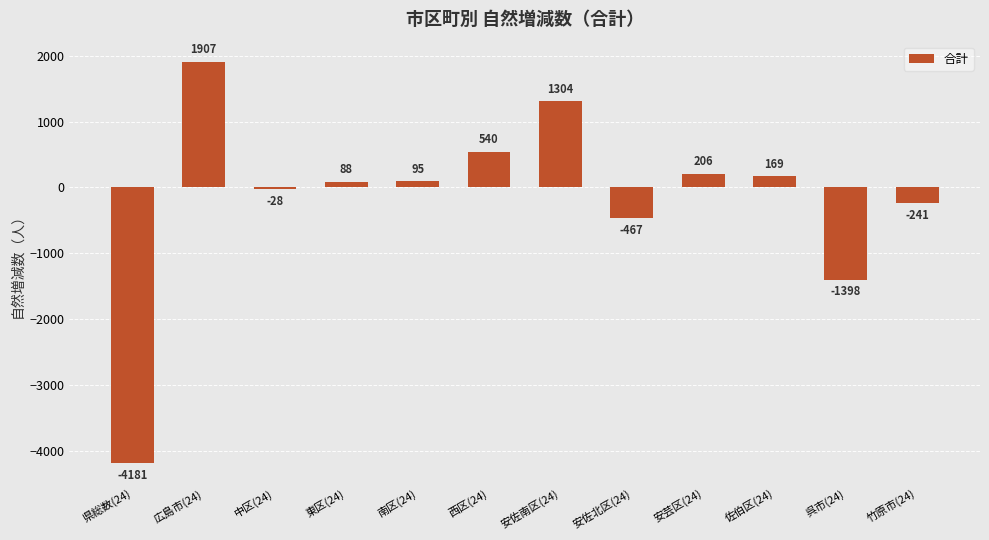

Reading left to right, extract all data points from this chart.

県総数(24)=-4181	広島市(24)=1907	中区(24)=-28	東区(24)=88	南区(24)=95	西区(24)=540	安佐南区(24)=1304	安佐北区(24)=-467	安芸区(24)=206	佐伯区(24)=169	呉市(24)=-1398	竹原市(24)=-241